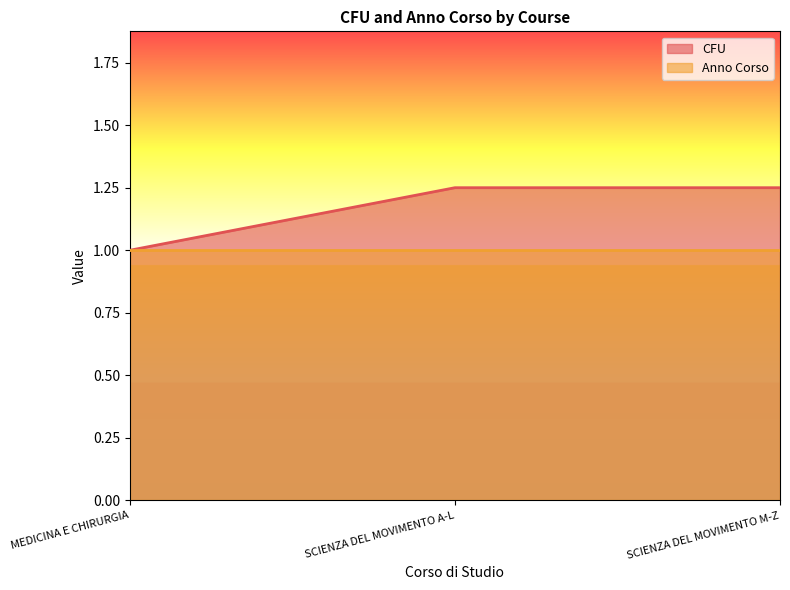

Rank the categories by value from lowest to highest.

MEDICINA E CHIRURGIA, SCIENZA DEL MOVIMENTO A-L, SCIENZA DEL MOVIMENTO M-Z